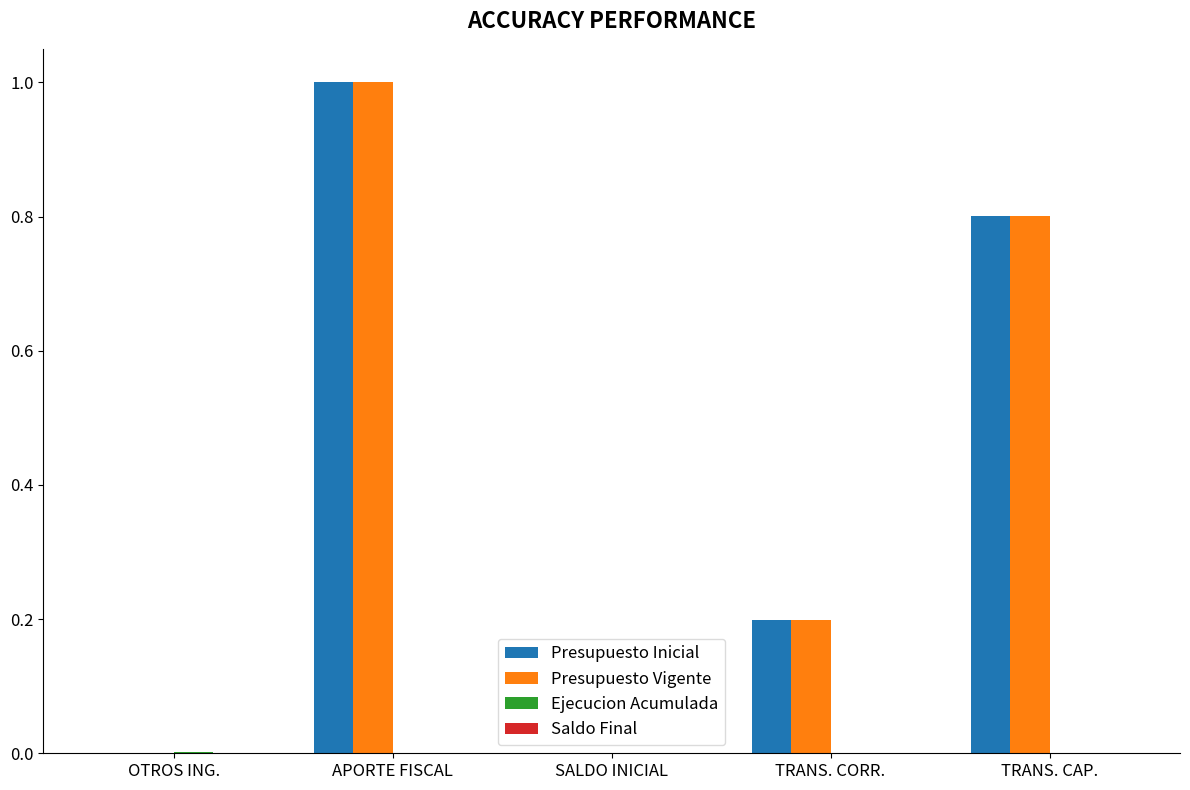

The Presupuesto Inicial series shows 0.3 at TRANS. CORR.. True or false?

False